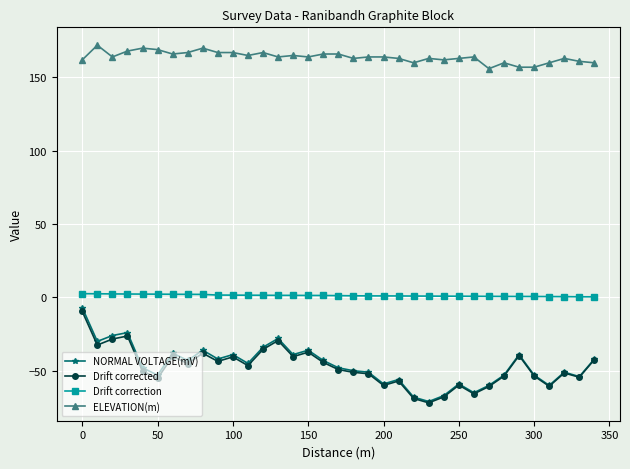

True or false: NORMAL VOLTAGE(mV) has more than 0 interior local peaks.

True